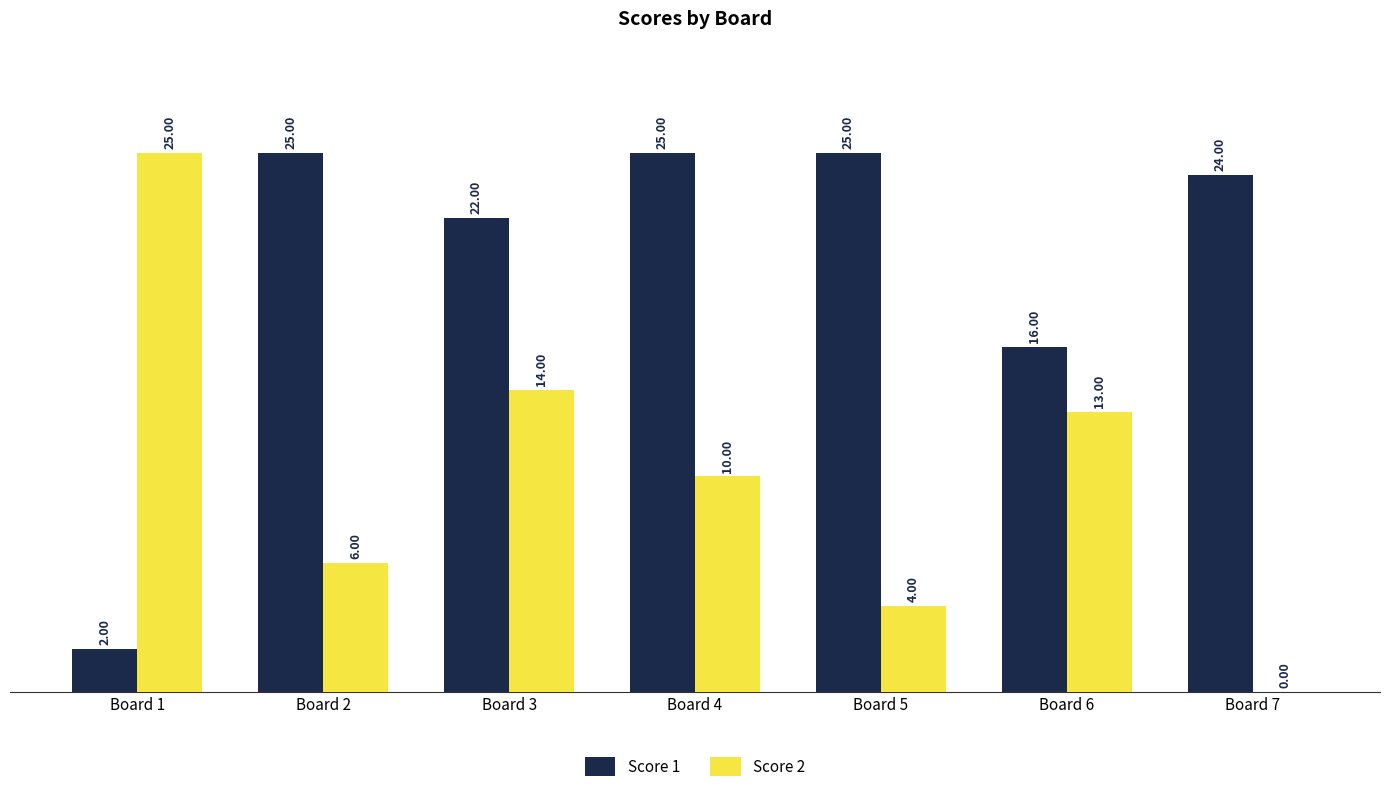

What is the sum of the Score 1 values at Board 3 and Board 5?

47